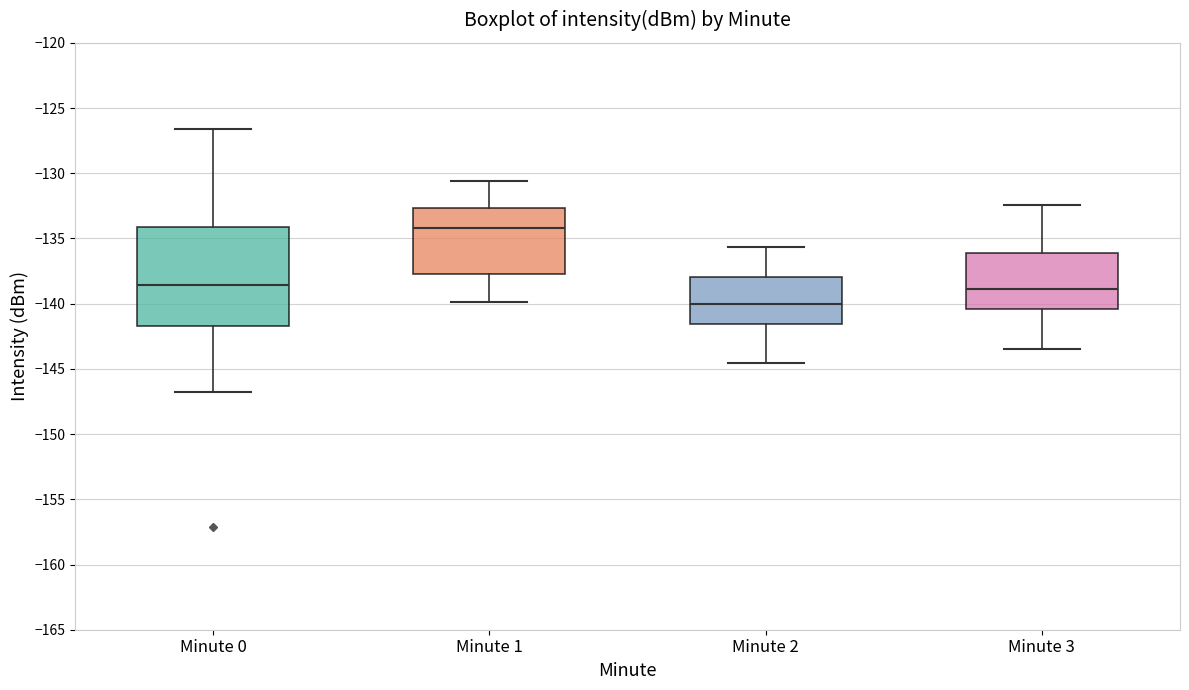

Which box has the lowest median line?

Minute 2